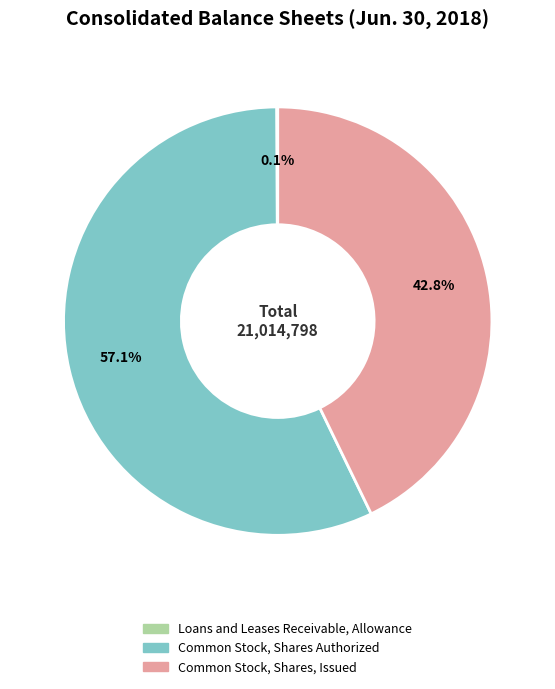

Approximately how many times larger is the value at Common Stock, Shares Authorized compared to Common Stock, Shares, Issued?

1.3